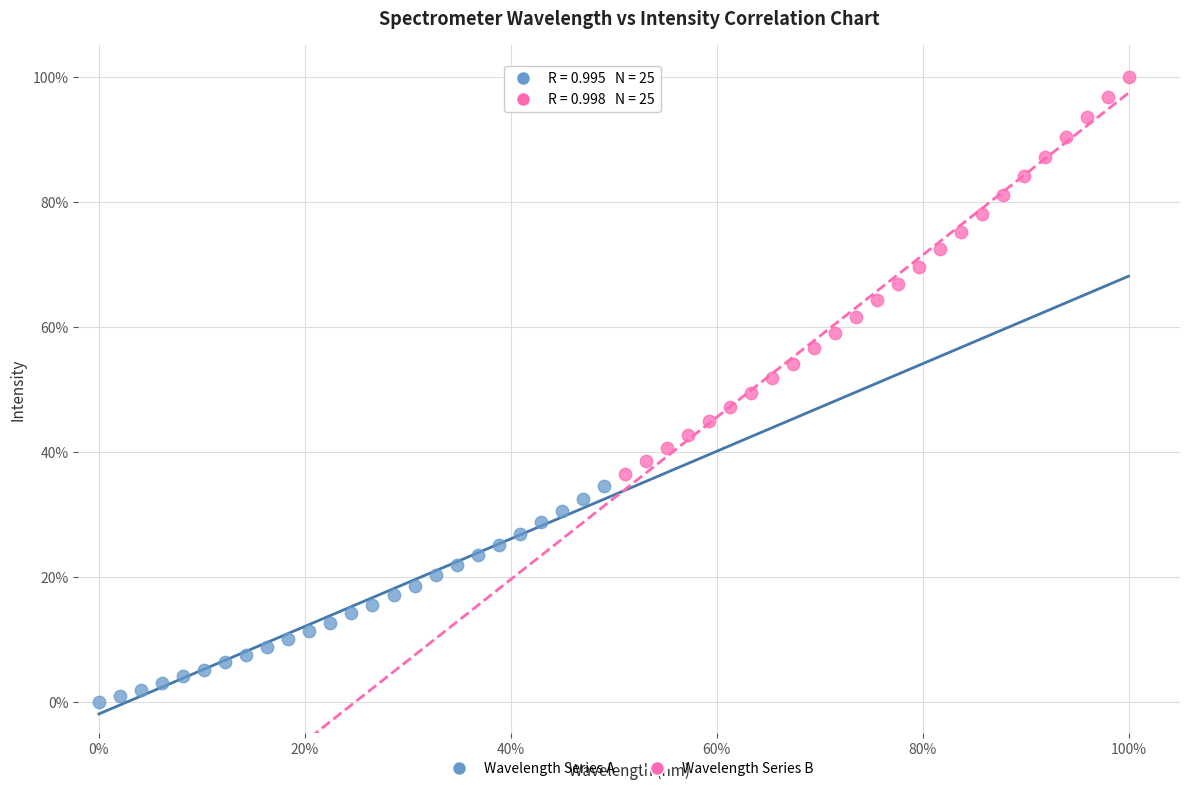

Which series contains the highest Y value?

Wavelength Series B